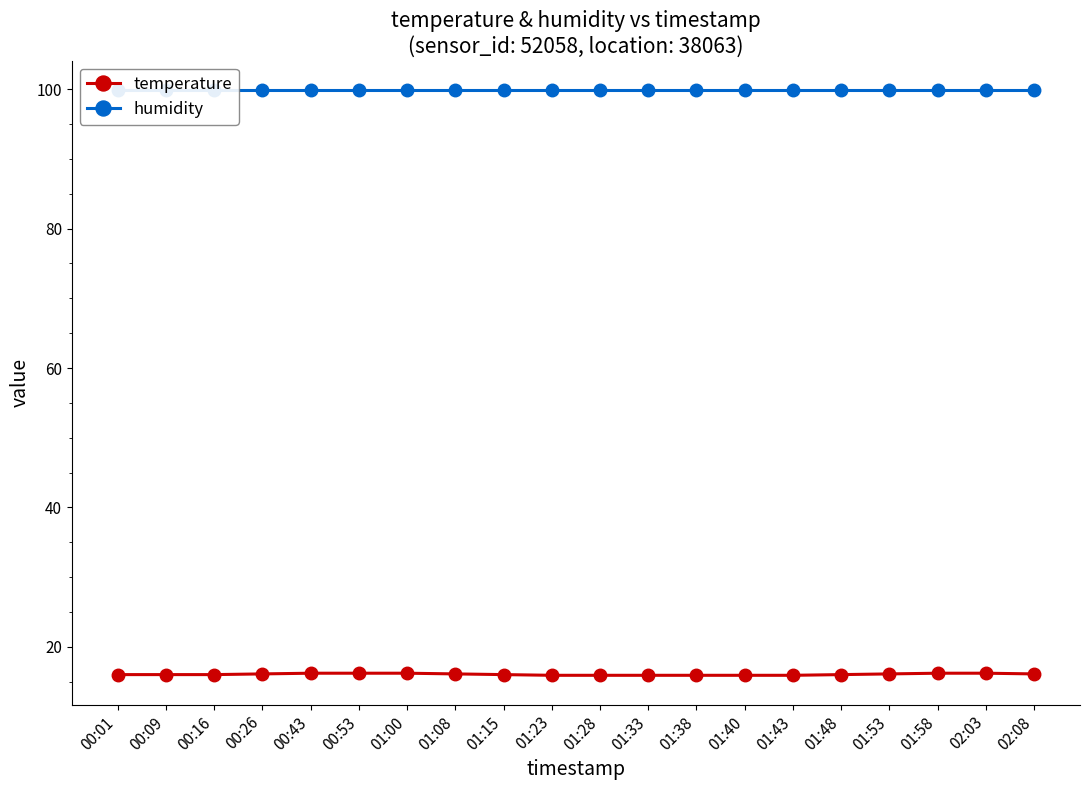

What is the smallest value displayed?

15.9